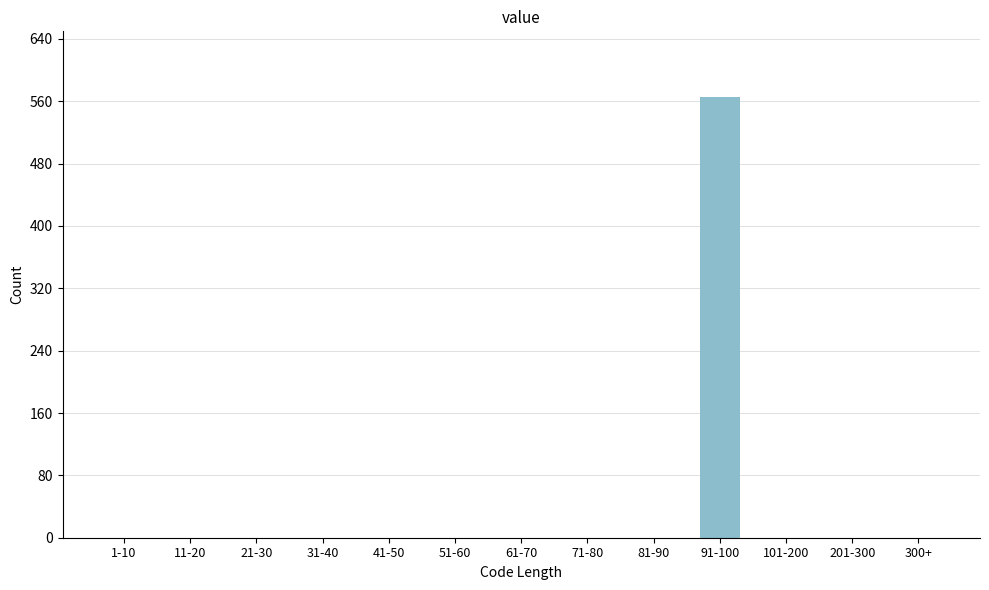

Reading left to right, extract all data points from this chart.

1-10=0	11-20=0	21-30=0	31-40=0	41-50=0	51-60=0	61-70=0	71-80=0	81-90=0	91-100=565	101-200=0	201-300=0	300+=0